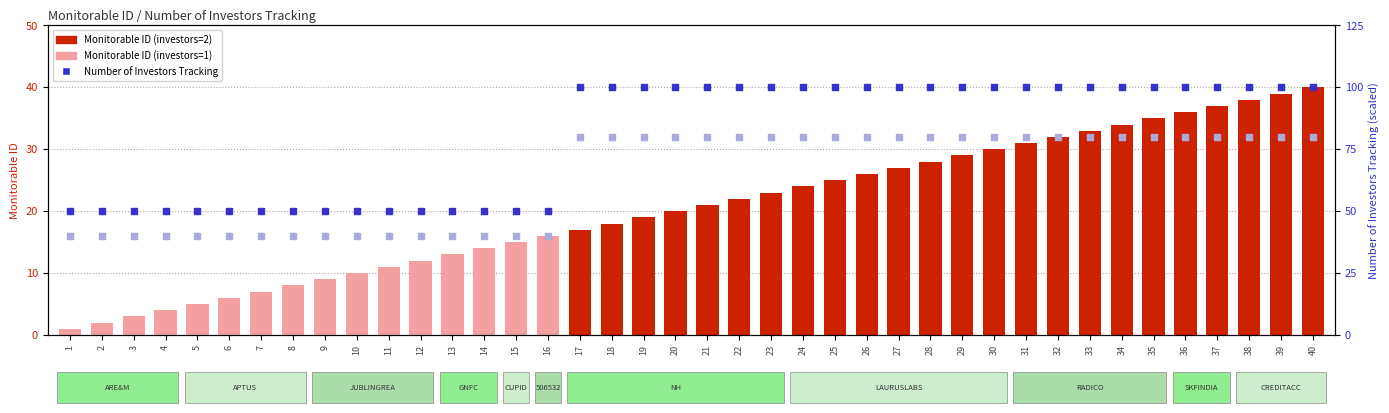

At which category is the sum across all series the highest?

40